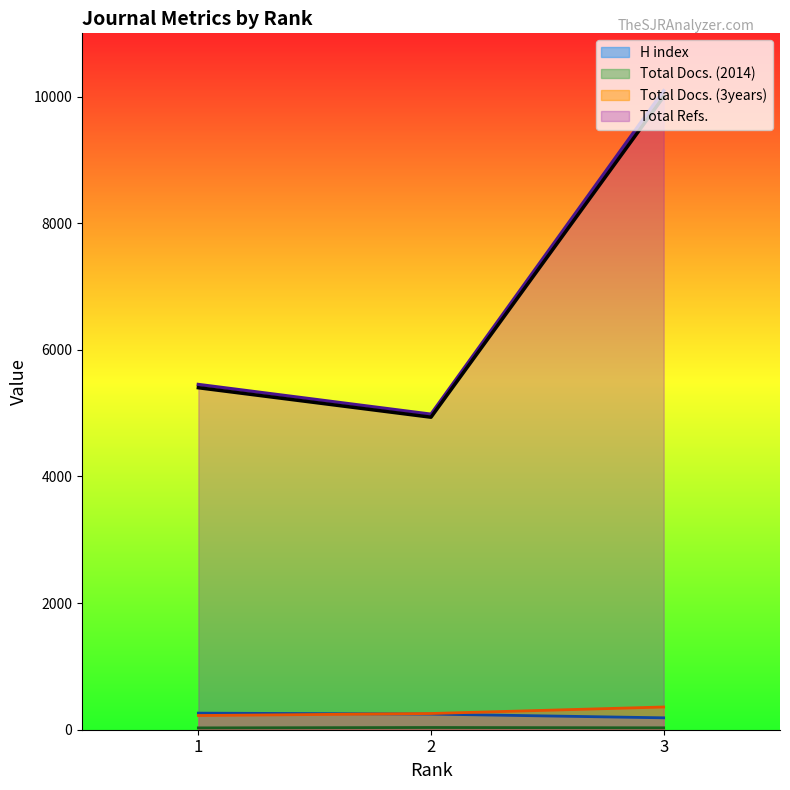

How many values in the Total Docs. (2014) series exceed 30?

1